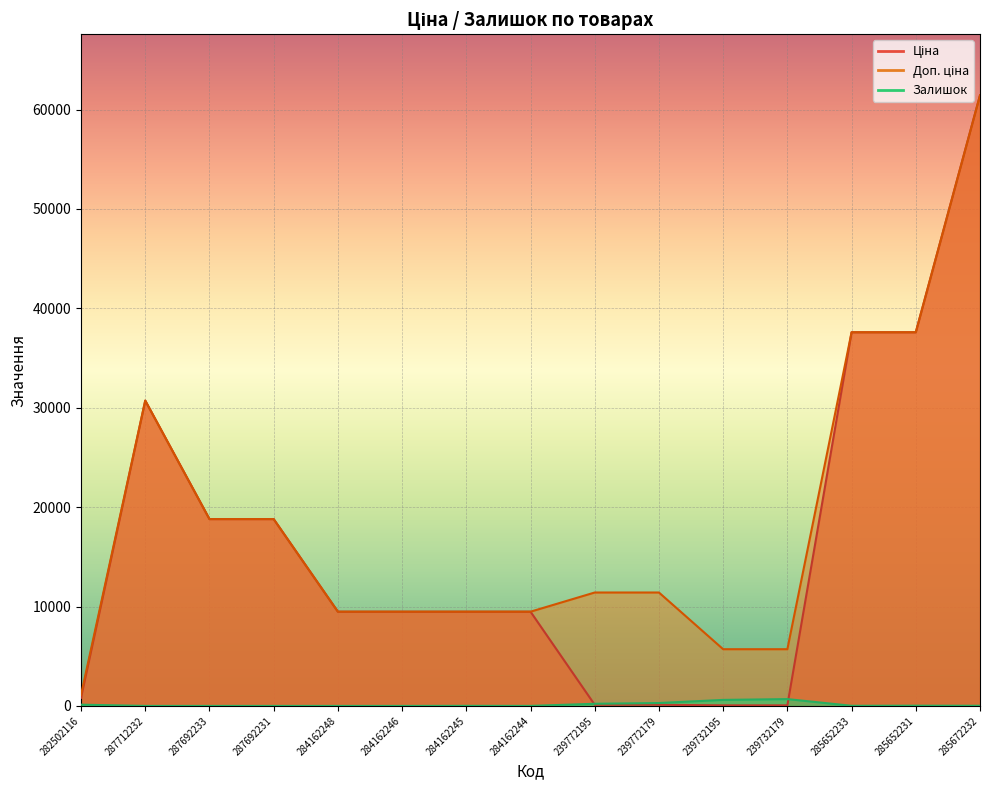

Is it true that Ціна equals 114.1 at 239772195?

True